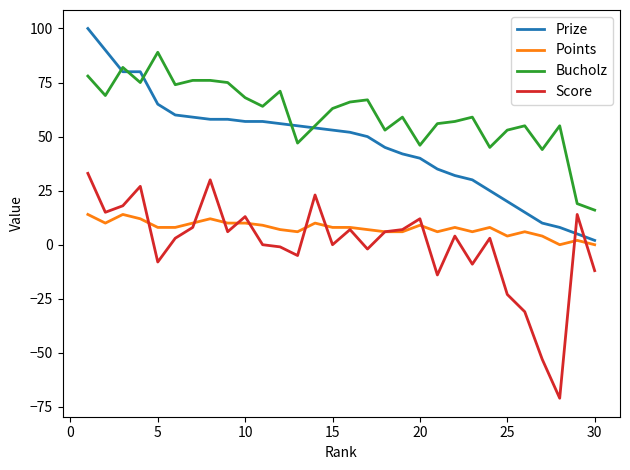

What is the smallest value displayed?

-71